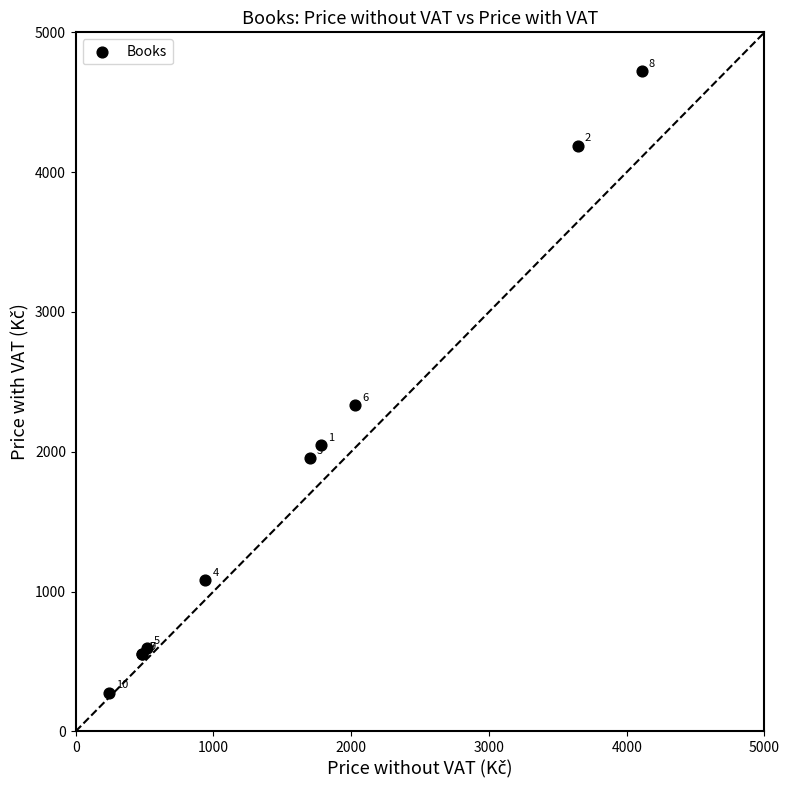

What Y value in the scatter plot is closest to 2500?

2332